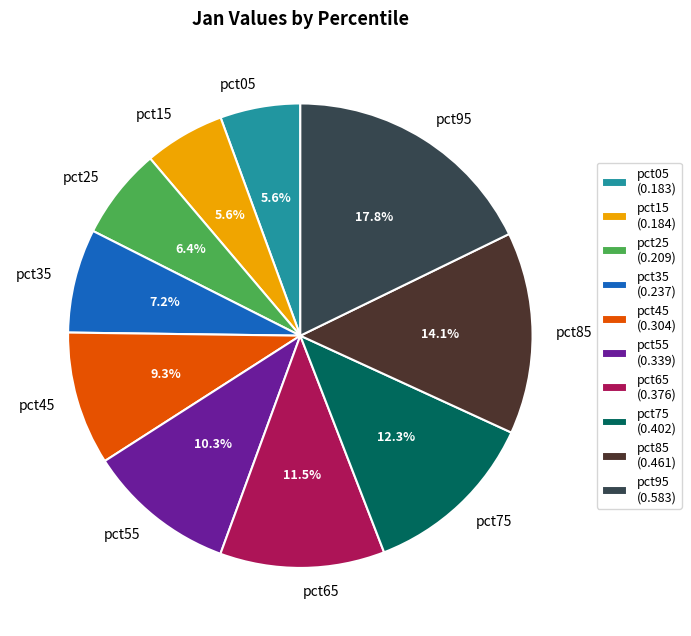

Does pct25 represent more than half of the total?

No